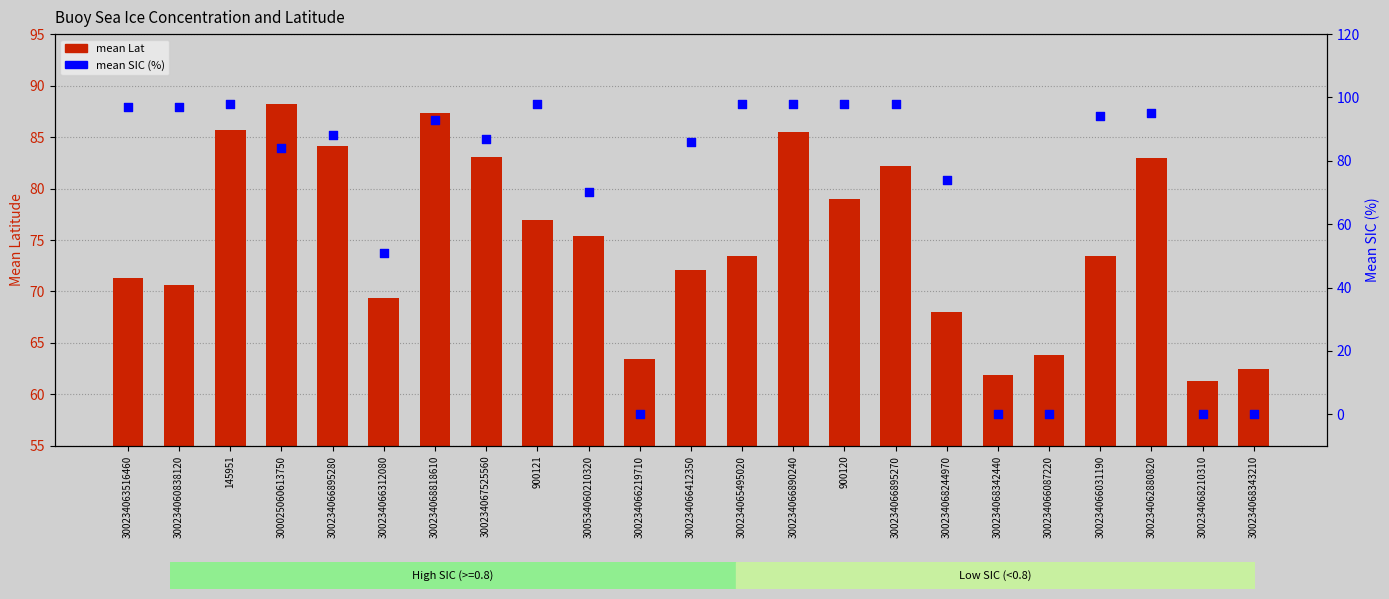

What are all the series names shown in the legend?

mean Lat, mean SIC (%)